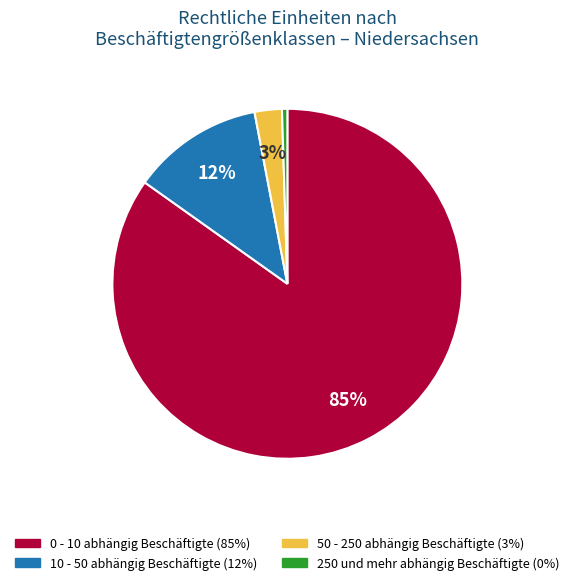

Is there a majority slice in this chart?

Yes